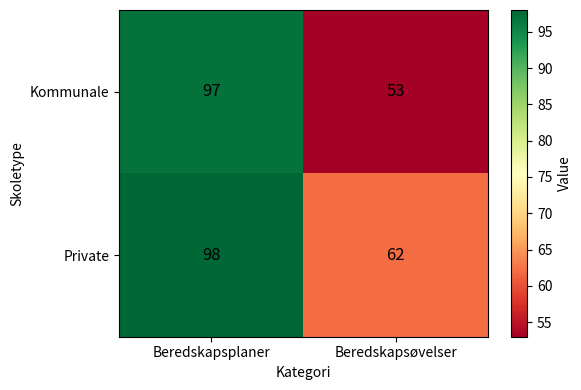

Which series has the widest spread of values?

Kommunale